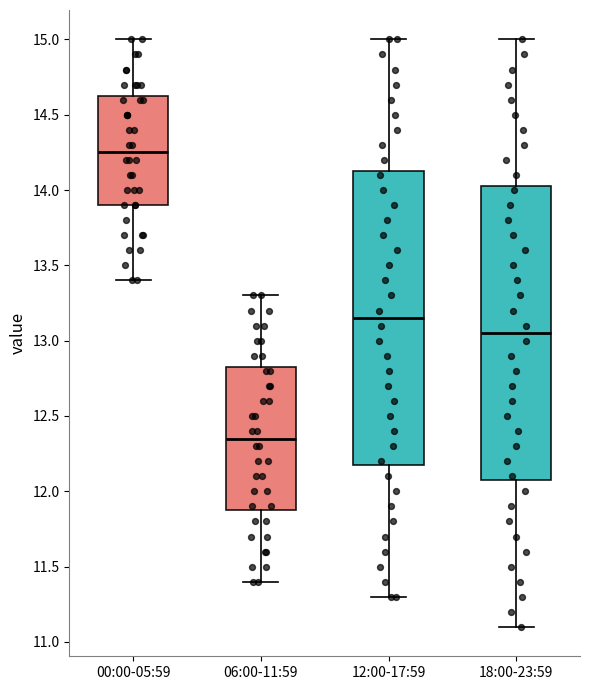

Reading left to right, read every box against the y-axis: the position of its median line, the range the box covers, and the ends of its whiskers. The values are not printed on the chart, so give them approximately, as read against the axis.

00:00-05:59: median 14.25, box 13.90 to 14.65, whiskers 13.40 to 15.00
06:00-11:59: median 12.35, box 11.90 to 12.85, whiskers 11.40 to 13.30
12:00-17:59: median 13.15, box 12.20 to 14.15, whiskers 11.30 to 15.00
18:00-23:59: median 13.05, box 12.10 to 14.05, whiskers 11.10 to 15.00